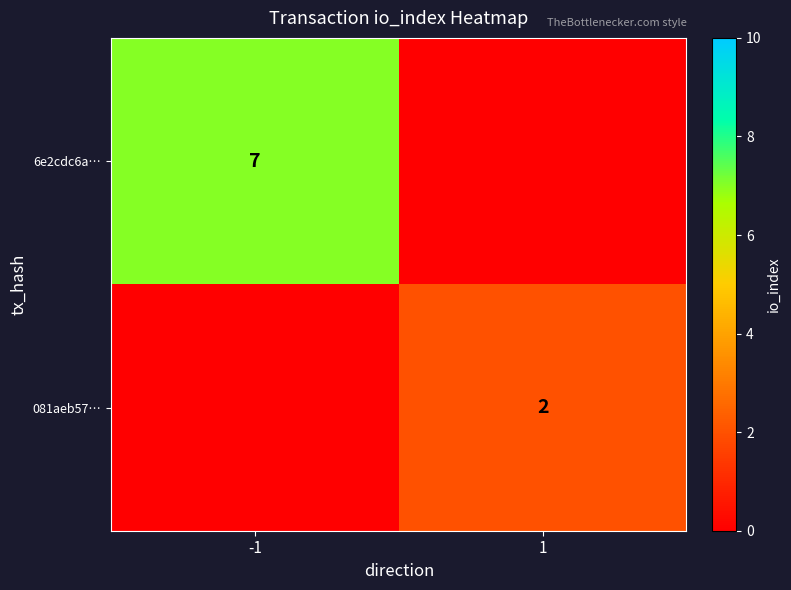

True or false: 6e2cdc6a… has a value of 7 at -1.

True